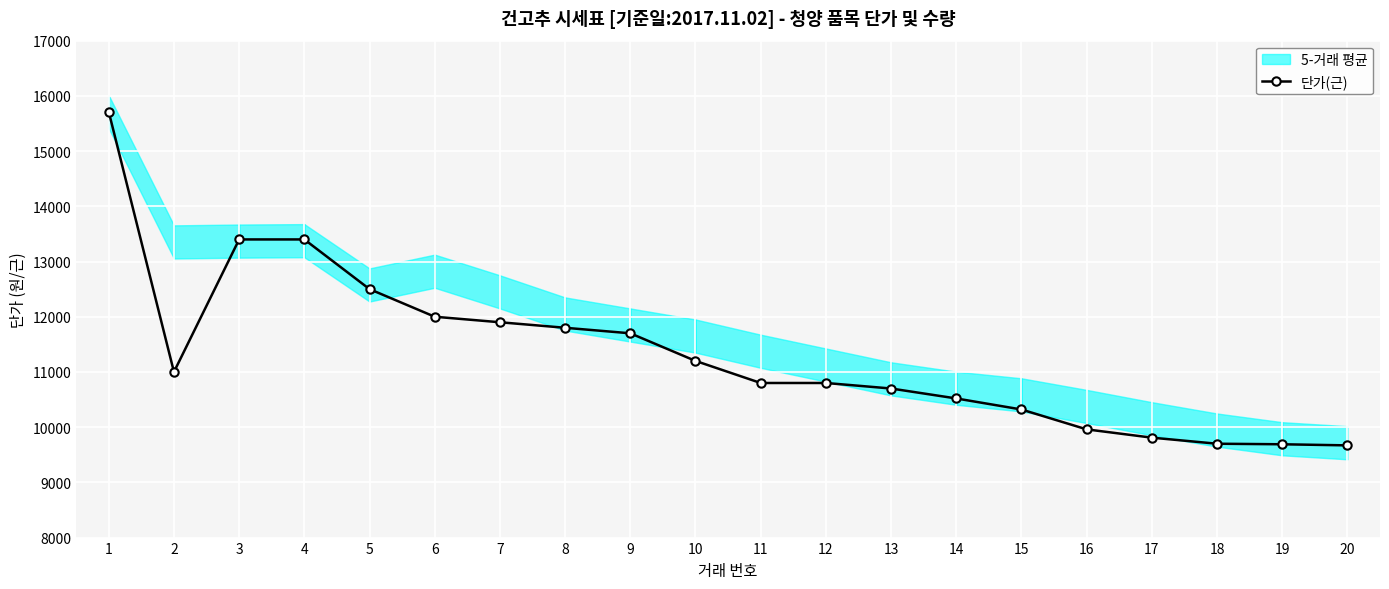

What is the difference between the values at 18 and 4?

3700